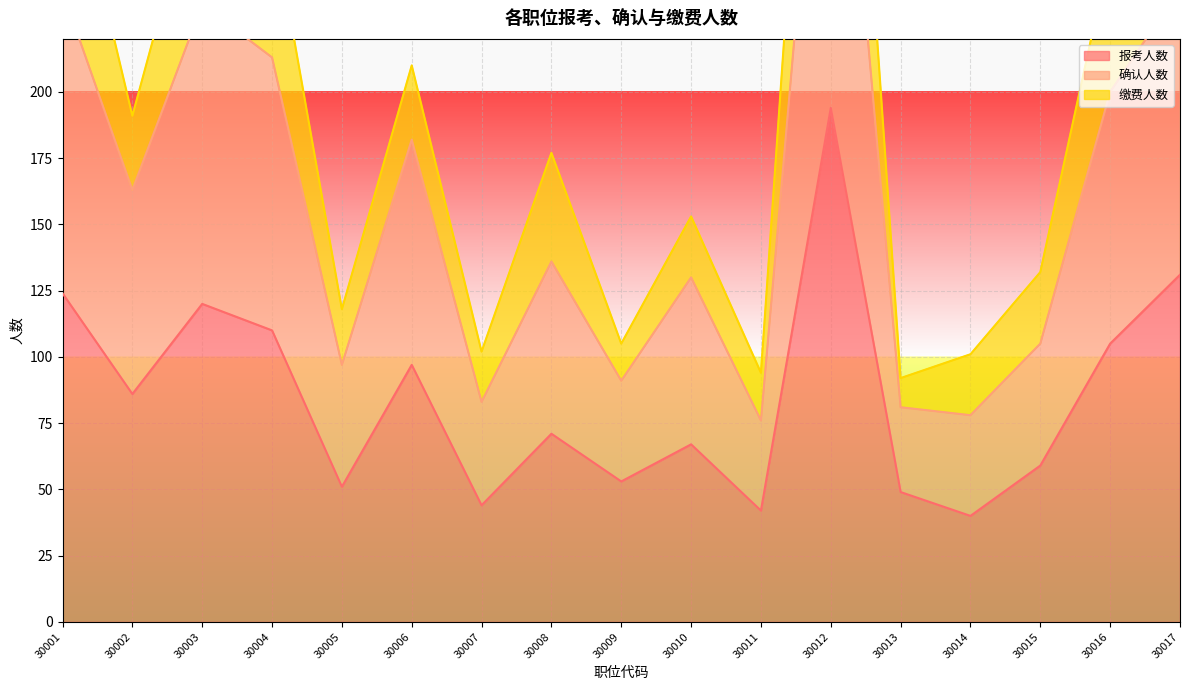

What is the maximum value for 报考人数?

194